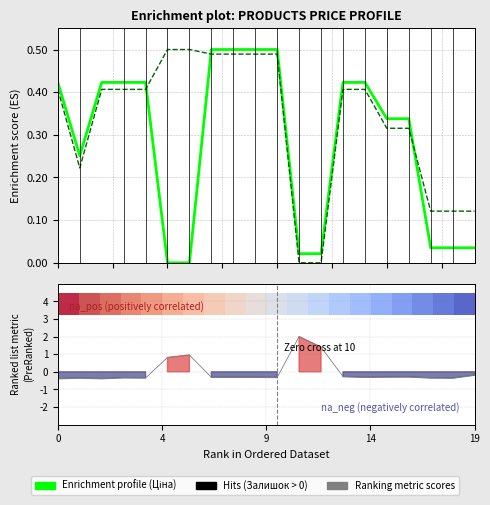

Which series has the widest spread of values?

Ranking metric scores